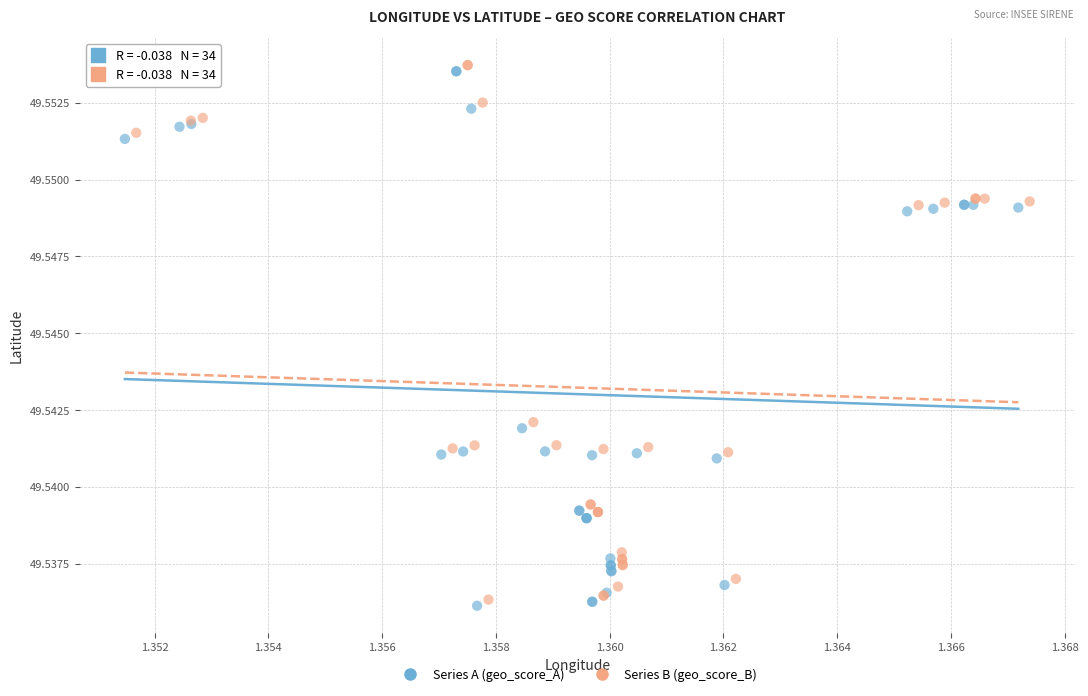

What are all the series names shown in the legend?

Series A (geo_score_A), Series B (geo_score_B)